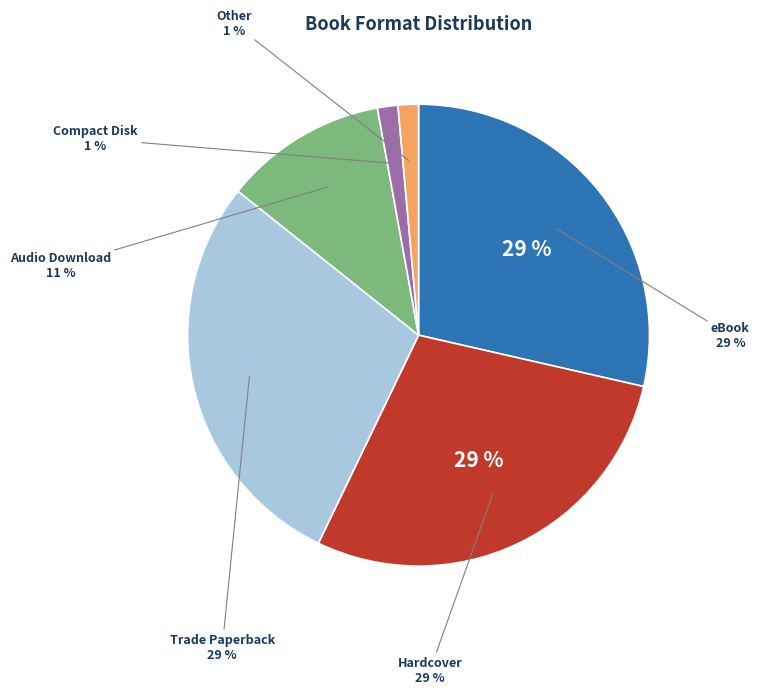

Does Trade Paperback represent more than half of the total?

No